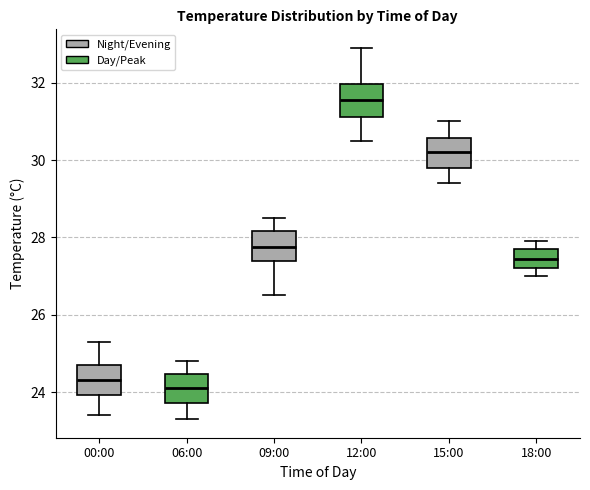

Reading left to right, read every box against the y-axis: the position of its median line, the range the box covers, and the ends of its whiskers. The values are not printed on the chart, so give them approximately, as read against the axis.

00:00: median 24.4, box 24.0 to 24.8, whiskers 23.4 to 25.4
06:00: median 24.2, box 23.8 to 24.4, whiskers 23.4 to 24.8
09:00: median 27.8, box 27.4 to 28.2, whiskers 26.6 to 28.6
12:00: median 31.6, box 31.2 to 32.0, whiskers 30.6 to 33.0
15:00: median 30.2, box 29.8 to 30.6, whiskers 29.4 to 31.0
18:00: median 27.4, box 27.2 to 27.8, whiskers 27.0 to 28.0